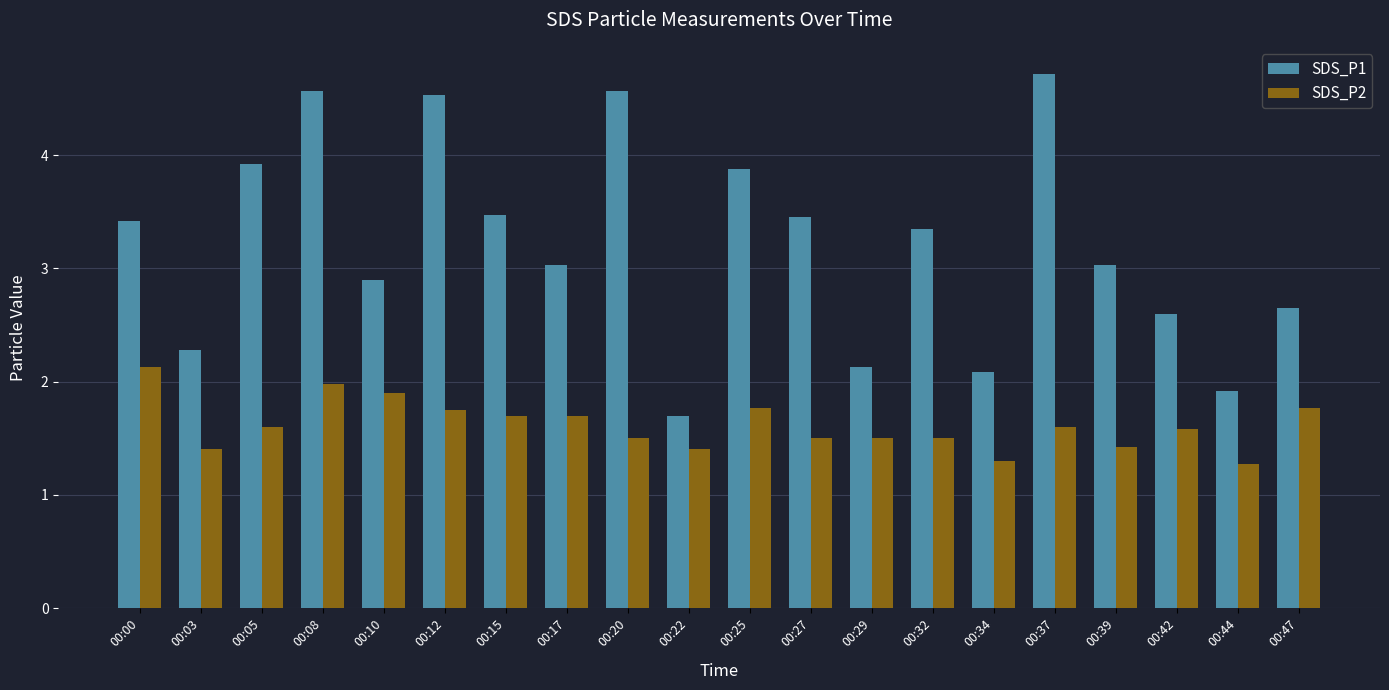

What is the sum of all SDS_P2 values?

32.3